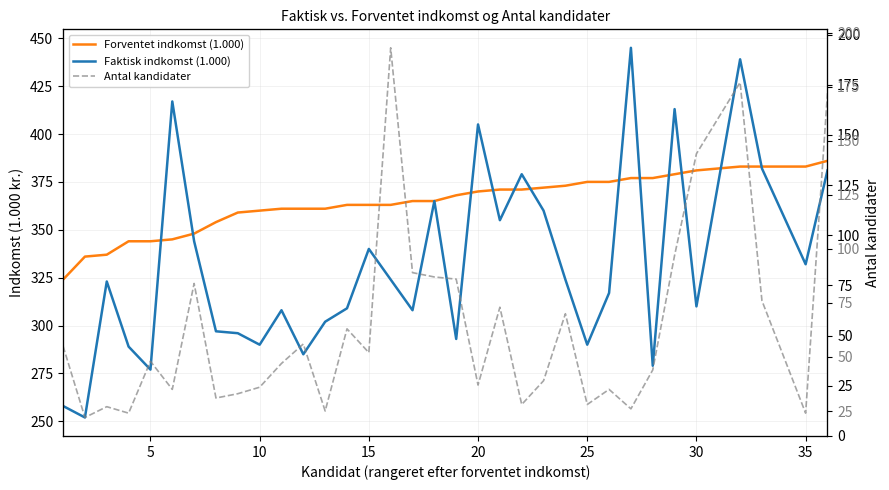

What are all the series names shown in the legend?

Forventet indkomst (1.000), Faktisk indkomst (1.000), Antal kandidater